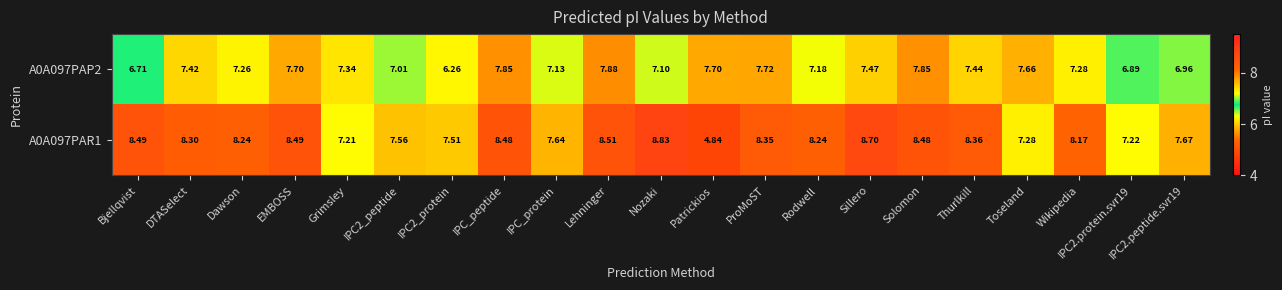

Where is A0A097PAR1 nearest to the value 6?

Patrickios